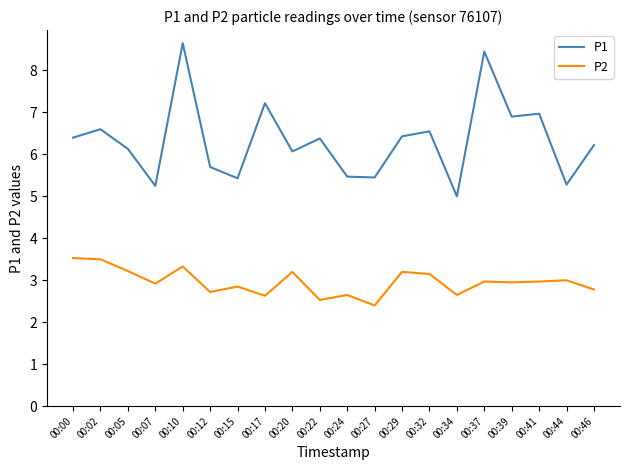

Which series has the largest range (max minus min)?

P1